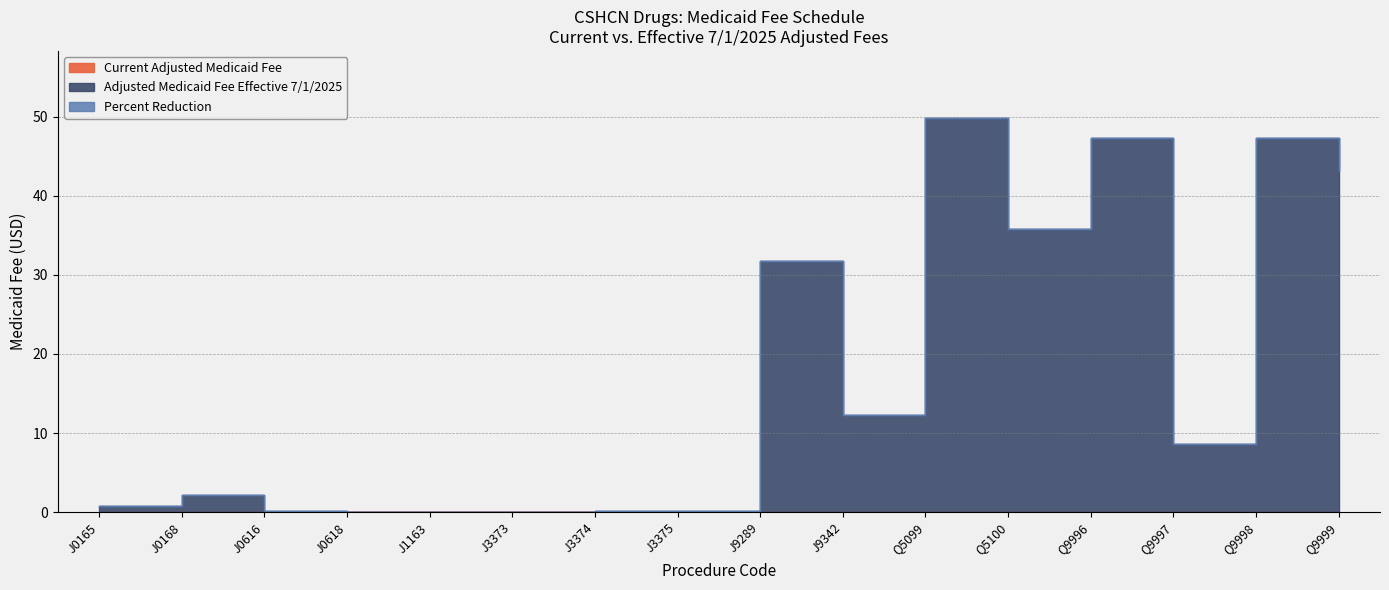

True or false: Percent Reduction and Current Adjusted Medicaid Fee intersect in this chart.

False